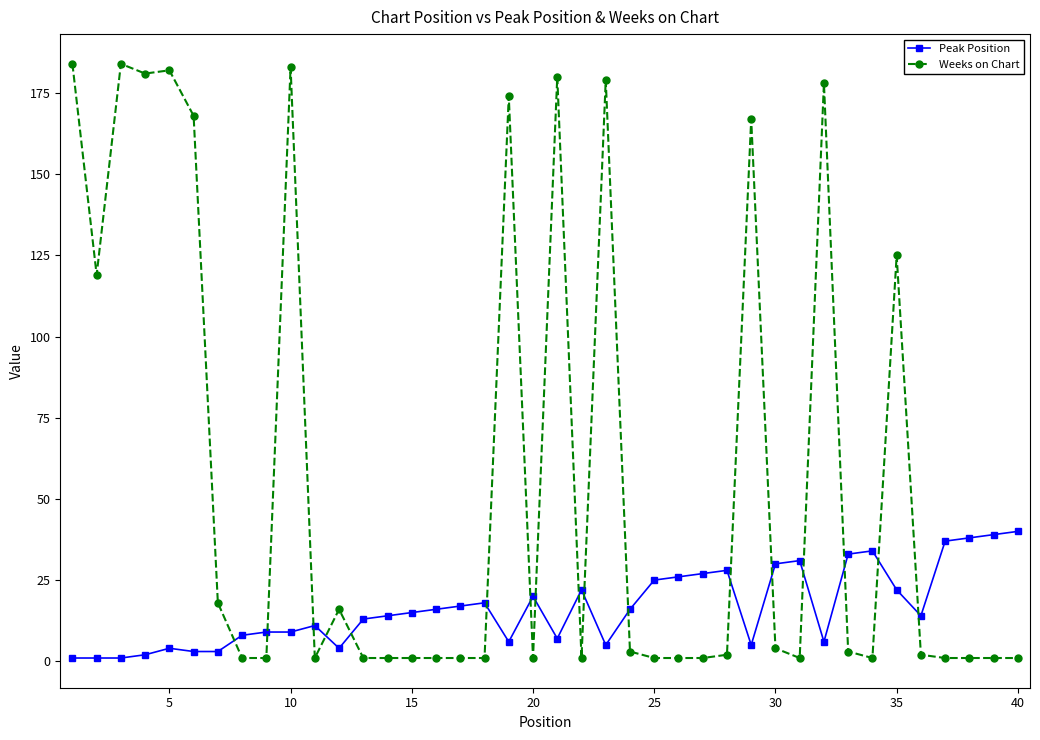

How many lines are shown in the chart?

2